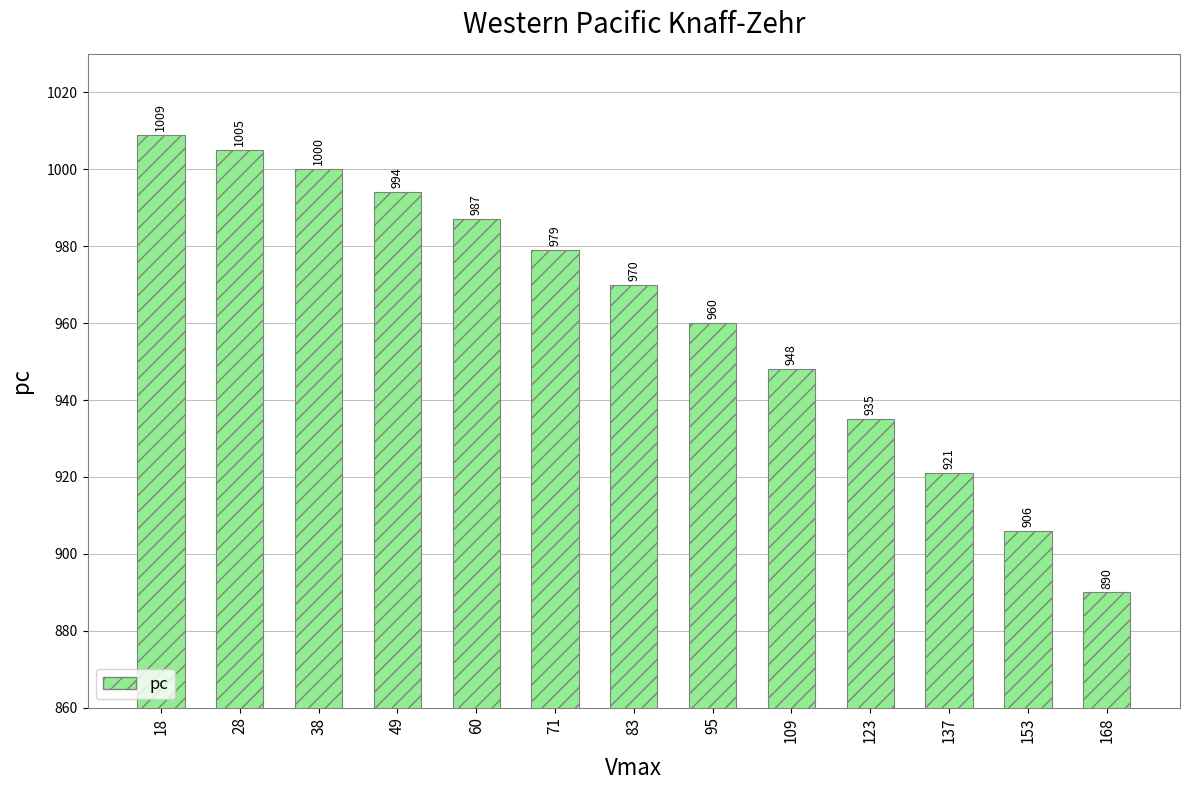

What is the sum of the values at 95 and 28?

1965